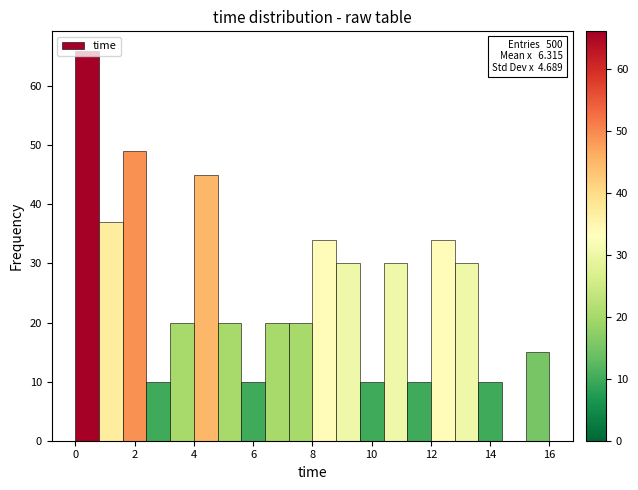

Which range on the x-axis has the tallest bar?

0.0 to 0.8